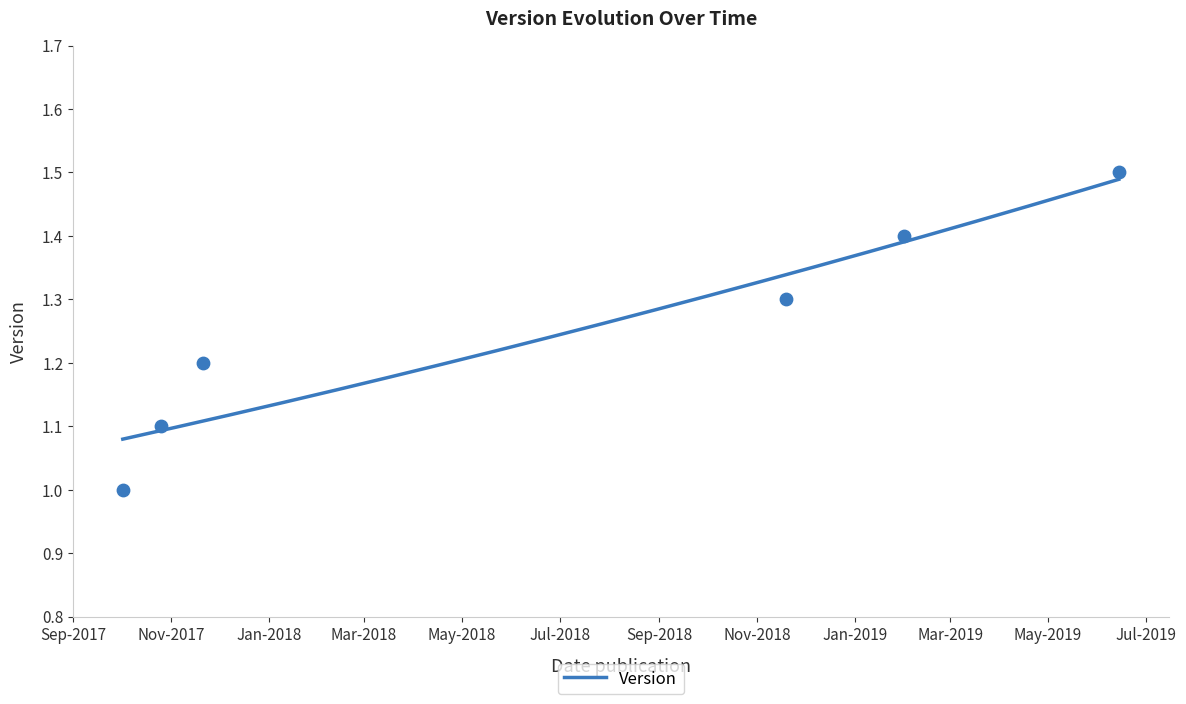

What is the change in value from 2017-10-02 to 2018-11-19?

+0.3